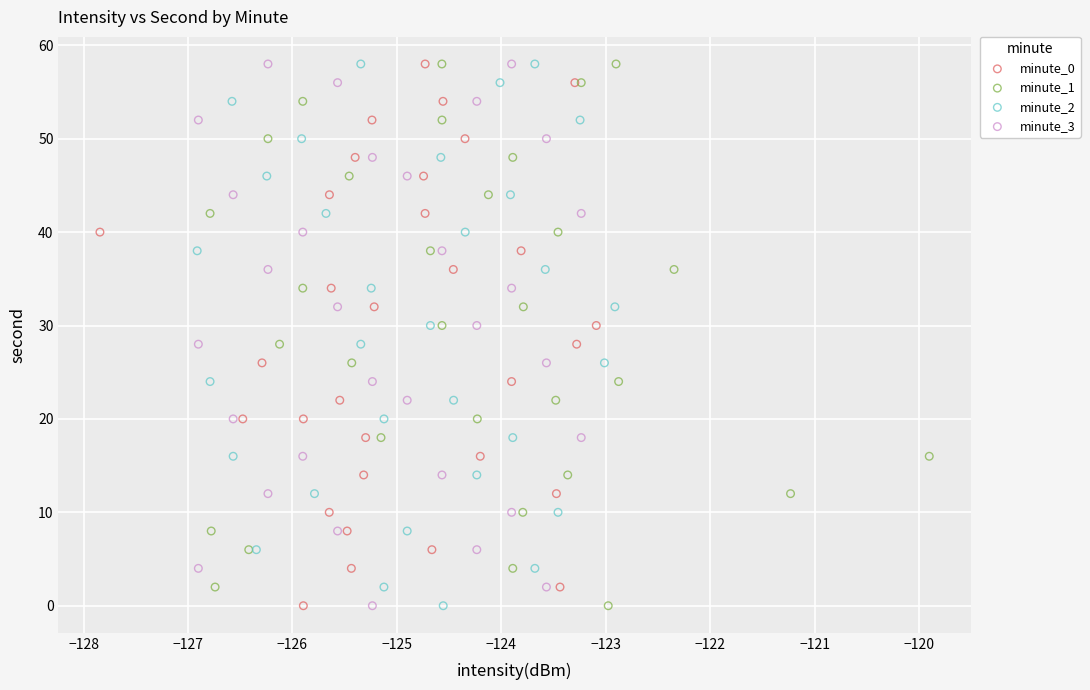

What are all the series names shown in the legend?

minute_0, minute_1, minute_2, minute_3